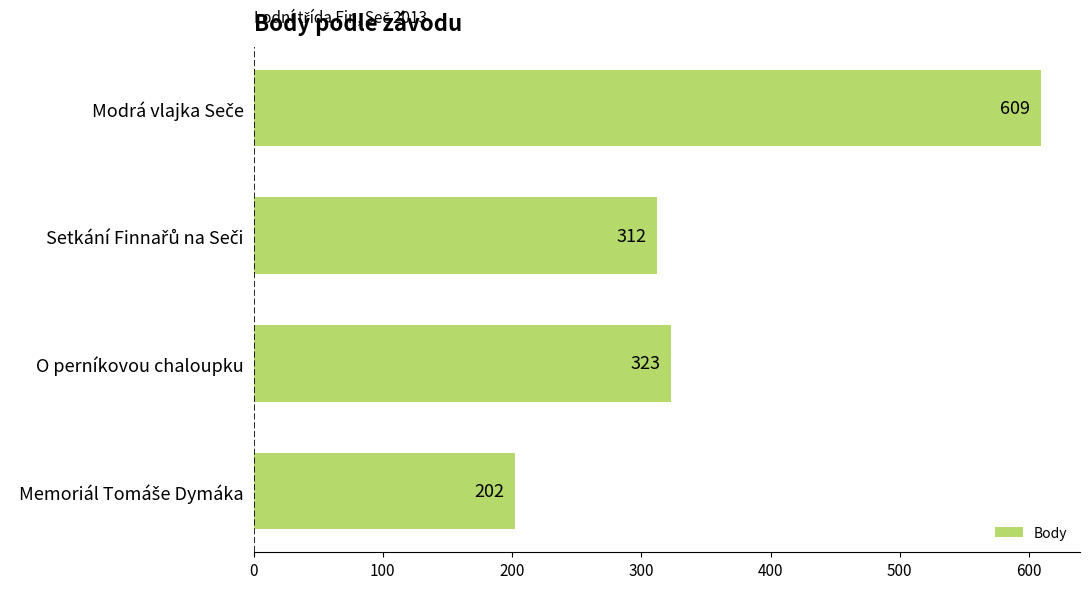

How many data points are less than 323?

2